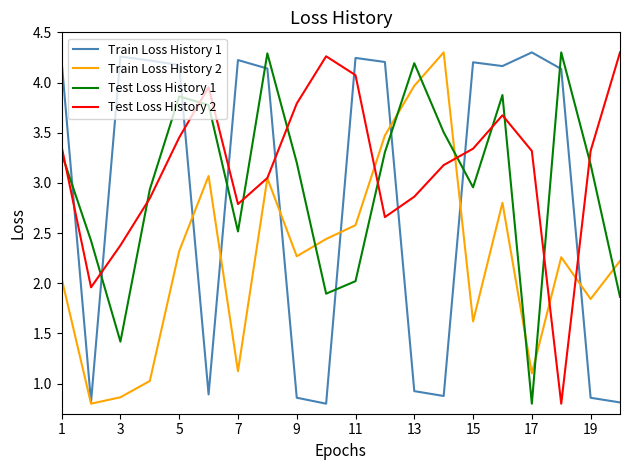

Which series has the largest total across all categories?

Test Loss History 2